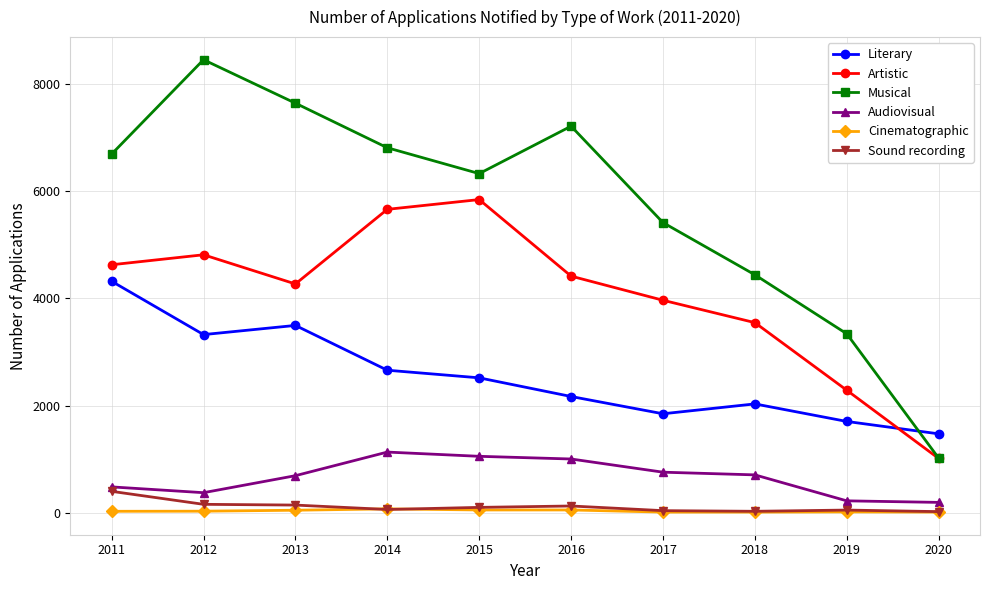

List the labels in order of Artistic value, largest first.

2015, 2014, 2012, 2011, 2016, 2013, 2017, 2018, 2019, 2020